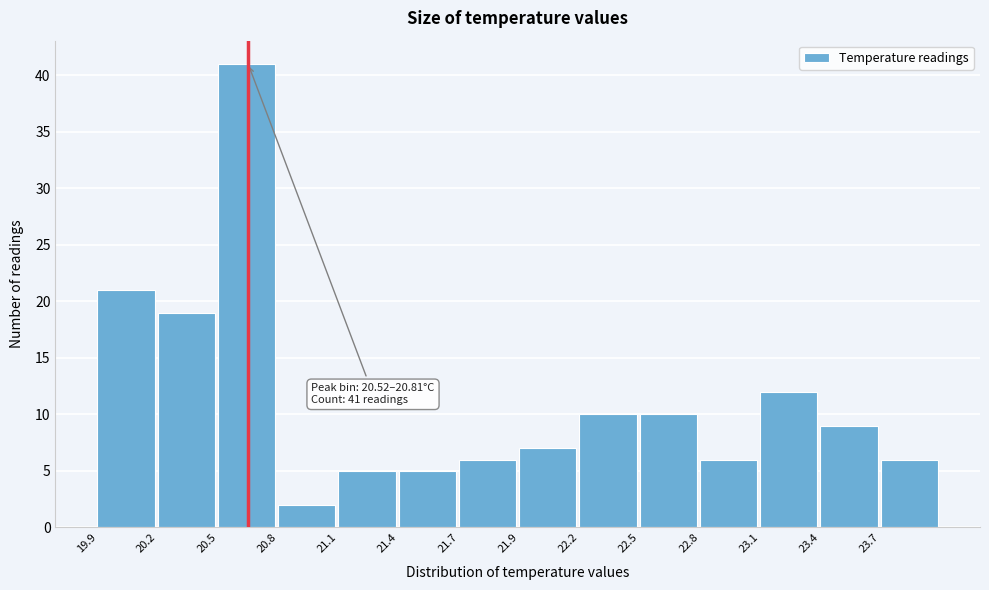

Reading right to left, list all the values displayed in this chart.

23.7=6	23.4=9	23.1=12	22.8=6	22.5=10	22.2=10	21.9=7	21.7=6	21.4=5	21.1=5	20.8=2	20.5=41	20.2=19	19.9=21